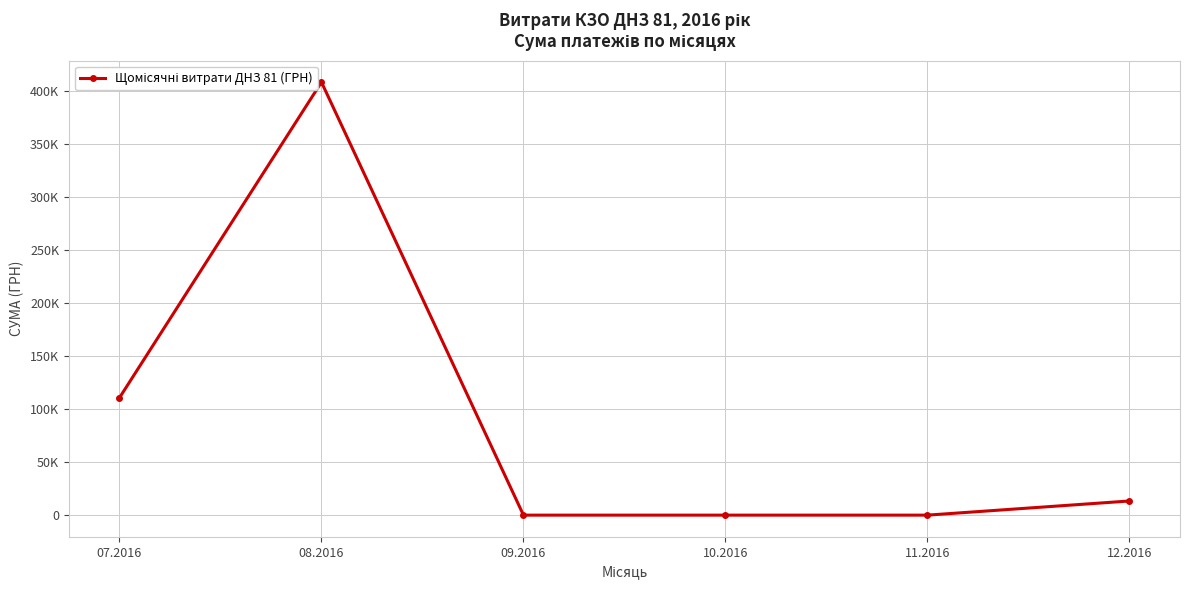

What is the difference between the second highest and second lowest values?

110757.9